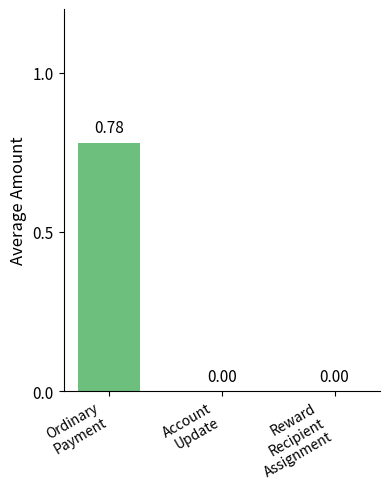

What is the label of the 2nd bar from the left?

Account
Update